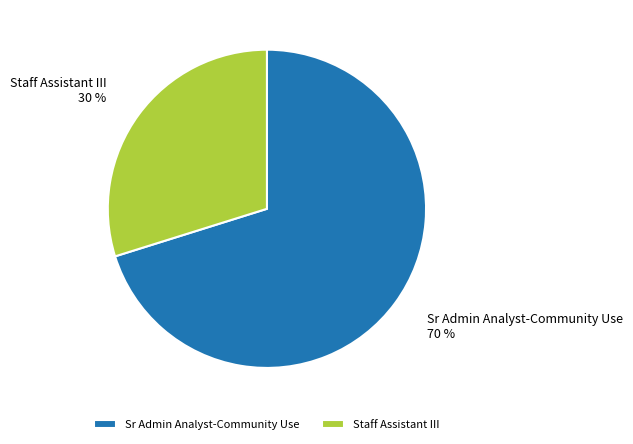

Which slice is the largest?

Sr Admin Analyst-Community Use